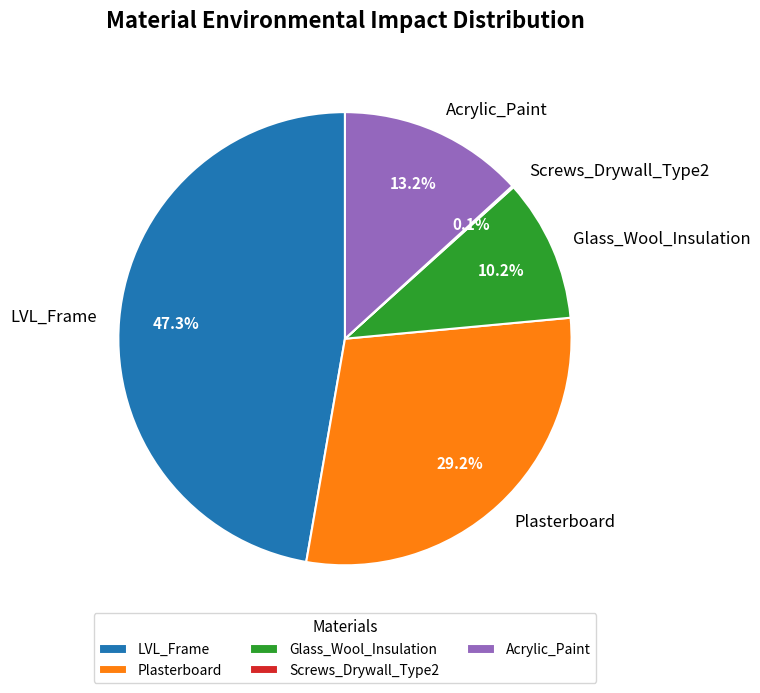

To the nearest percent, what is the average slice percentage?

20%